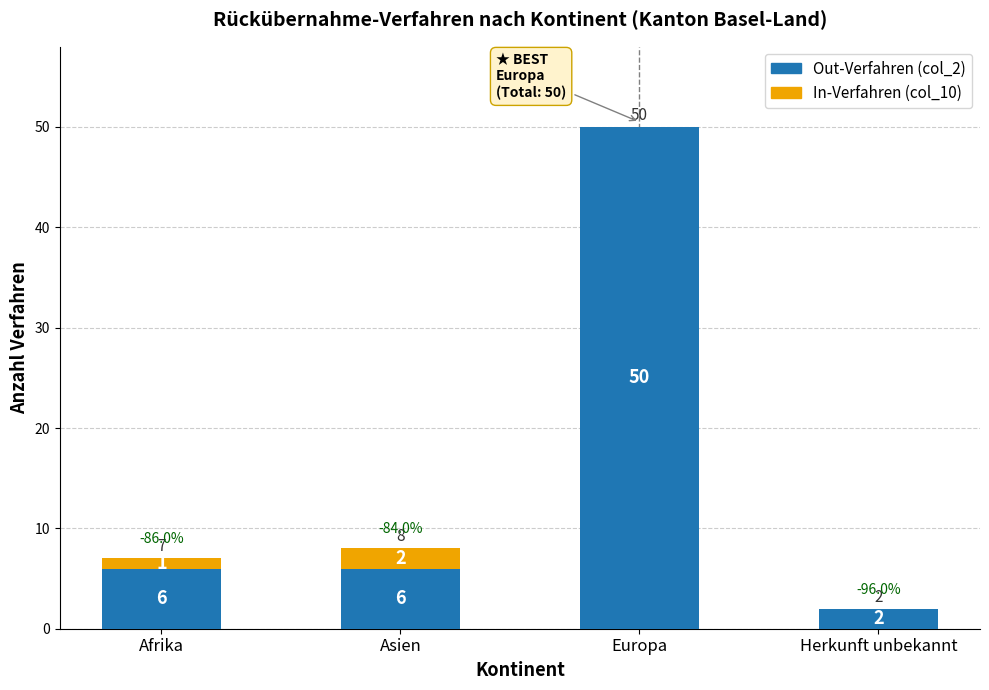

What is the maximum value for Out-Verfahren (col_2)?

50